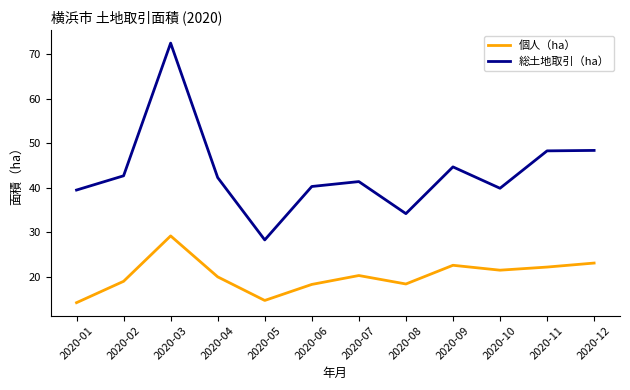

Which series changed the most between 2020-01 and 2020-10?

個人（ha）